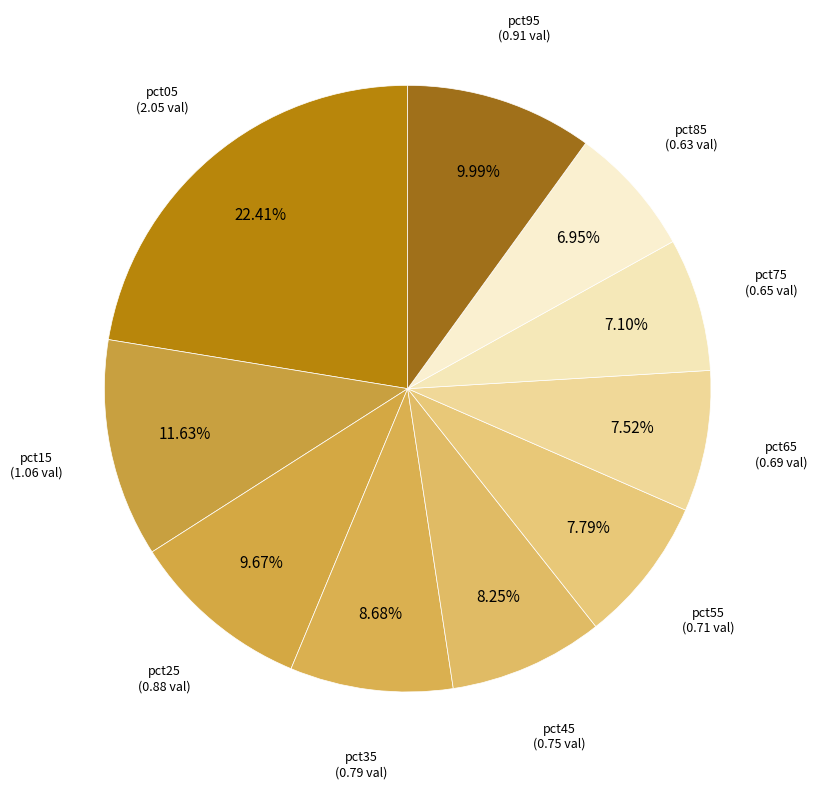

To the nearest percent, what portion does pct95 represent?

10%